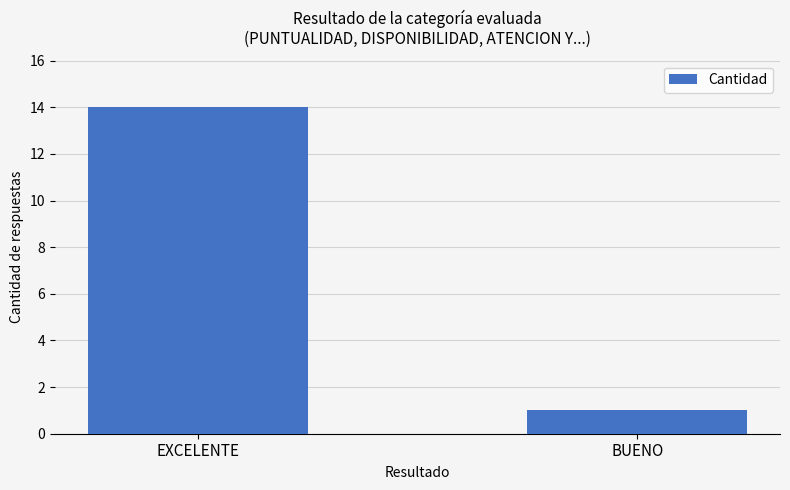

Which label corresponds to the smallest value in the chart?

BUENO